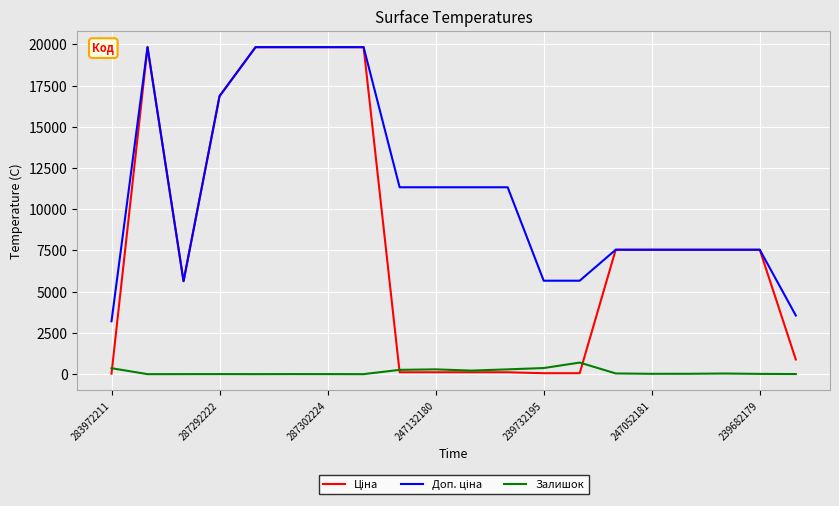

What is the maximum value for Залишок?

702.0